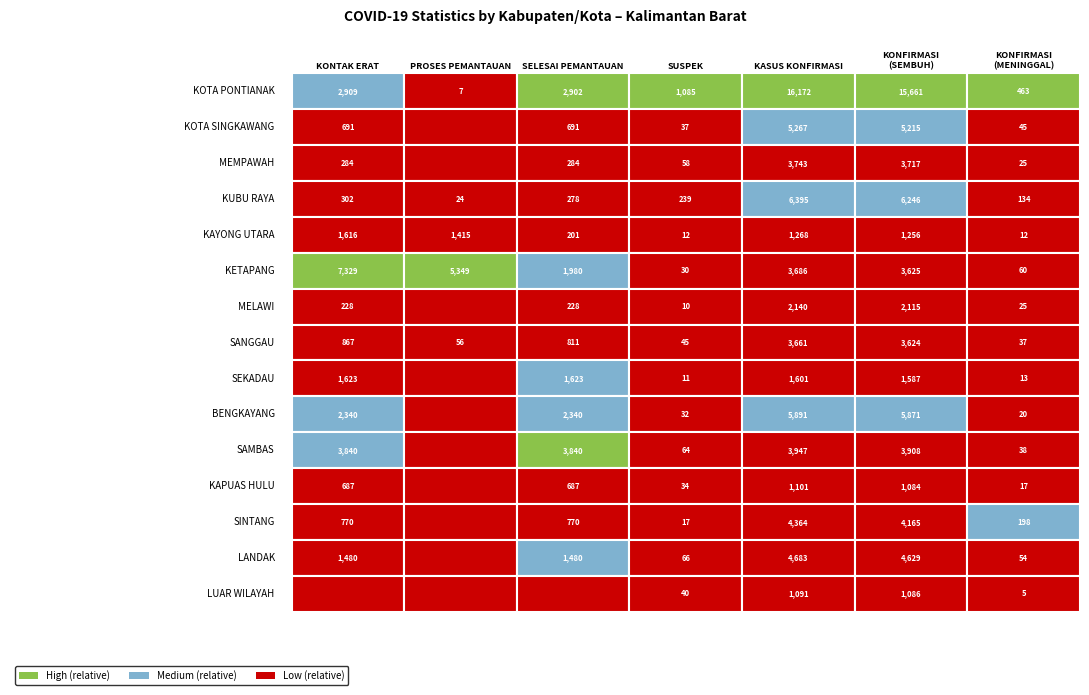

At how many categories does at least one series exceed 12562?

2